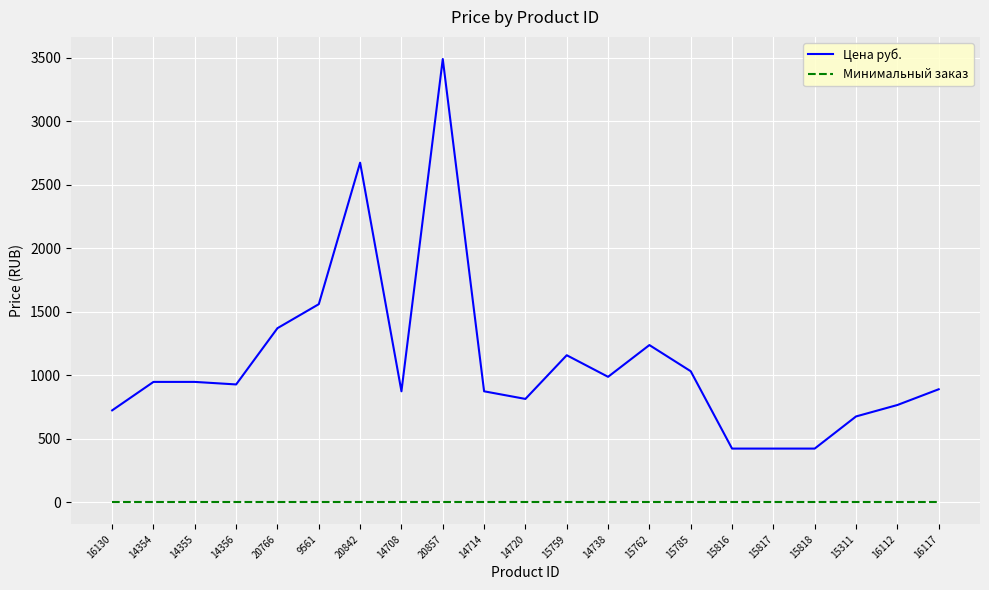

The value of Цена руб. at 15818 is 422. True or false?

True